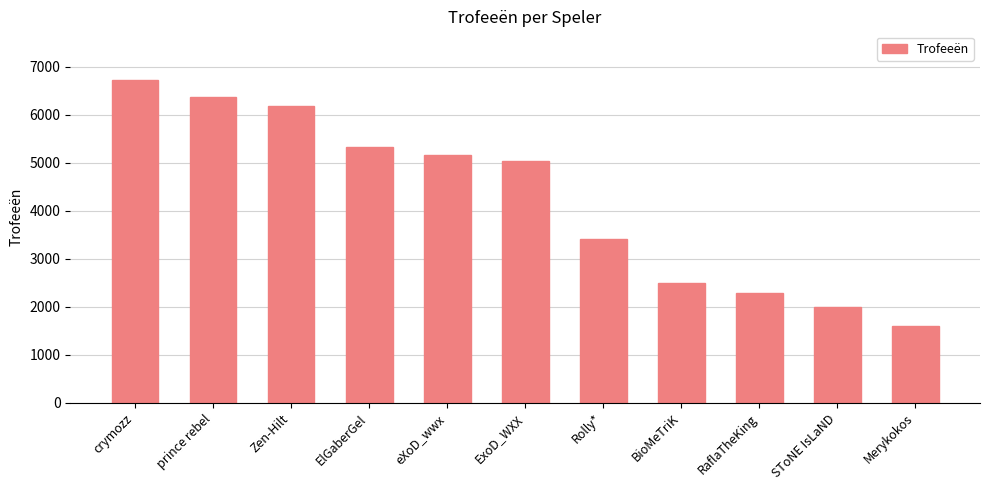

Reading left to right, list all the values displayed in this chart.

crymozz=6730	prince rebel=6367	Zen-Hilt=6180	ElGaberGel=5338	eXoD_wwx=5153	ExoD_WXX=5030	Rolly*=3412	BioMeTriK=2493	RaflaTheKing=2288	SToNE IsLaND=2004	Merykokos=1604